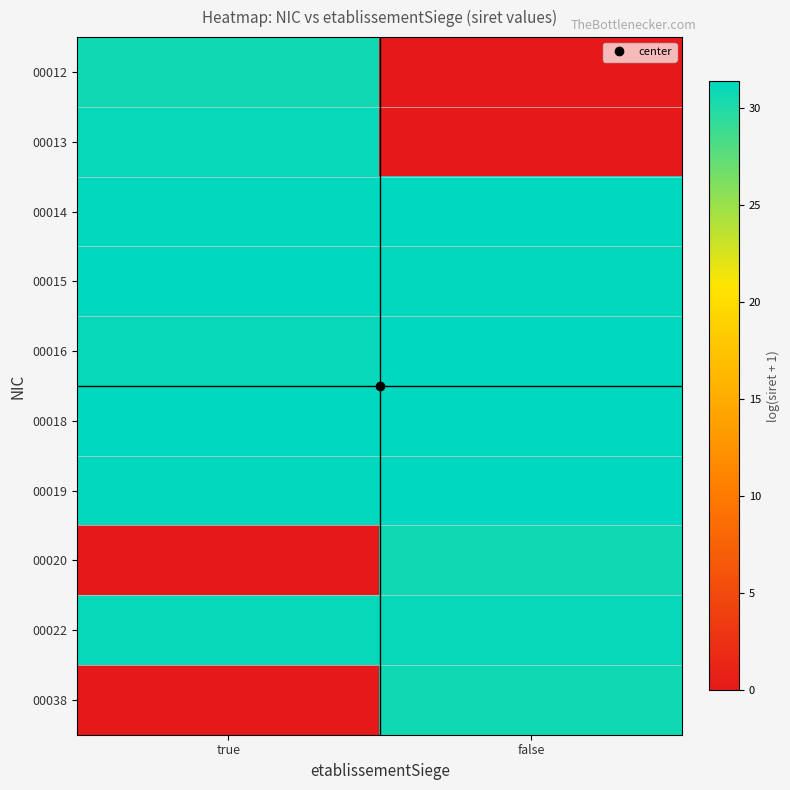

At how many categories does at least one series exceed 26?

2